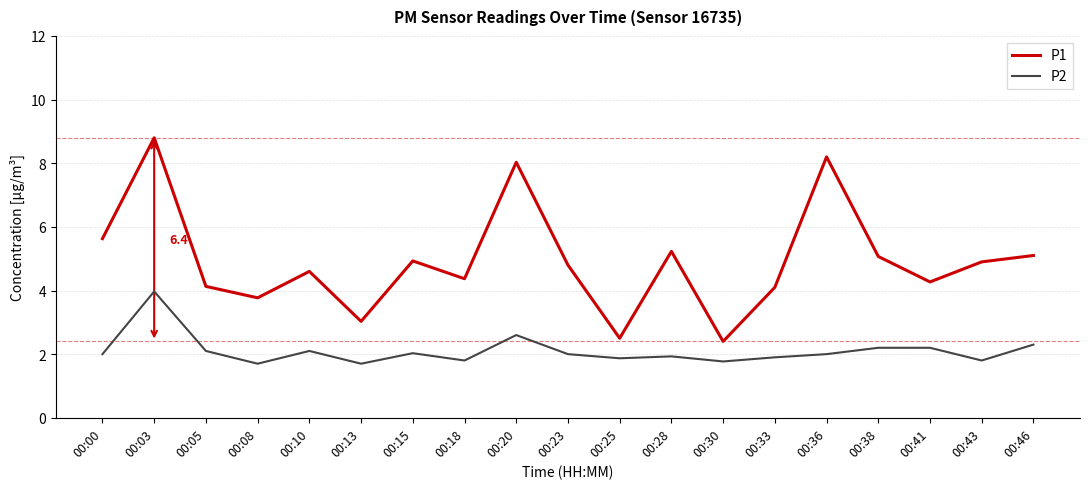

Does the chart display data point markers on the line(s)?

No